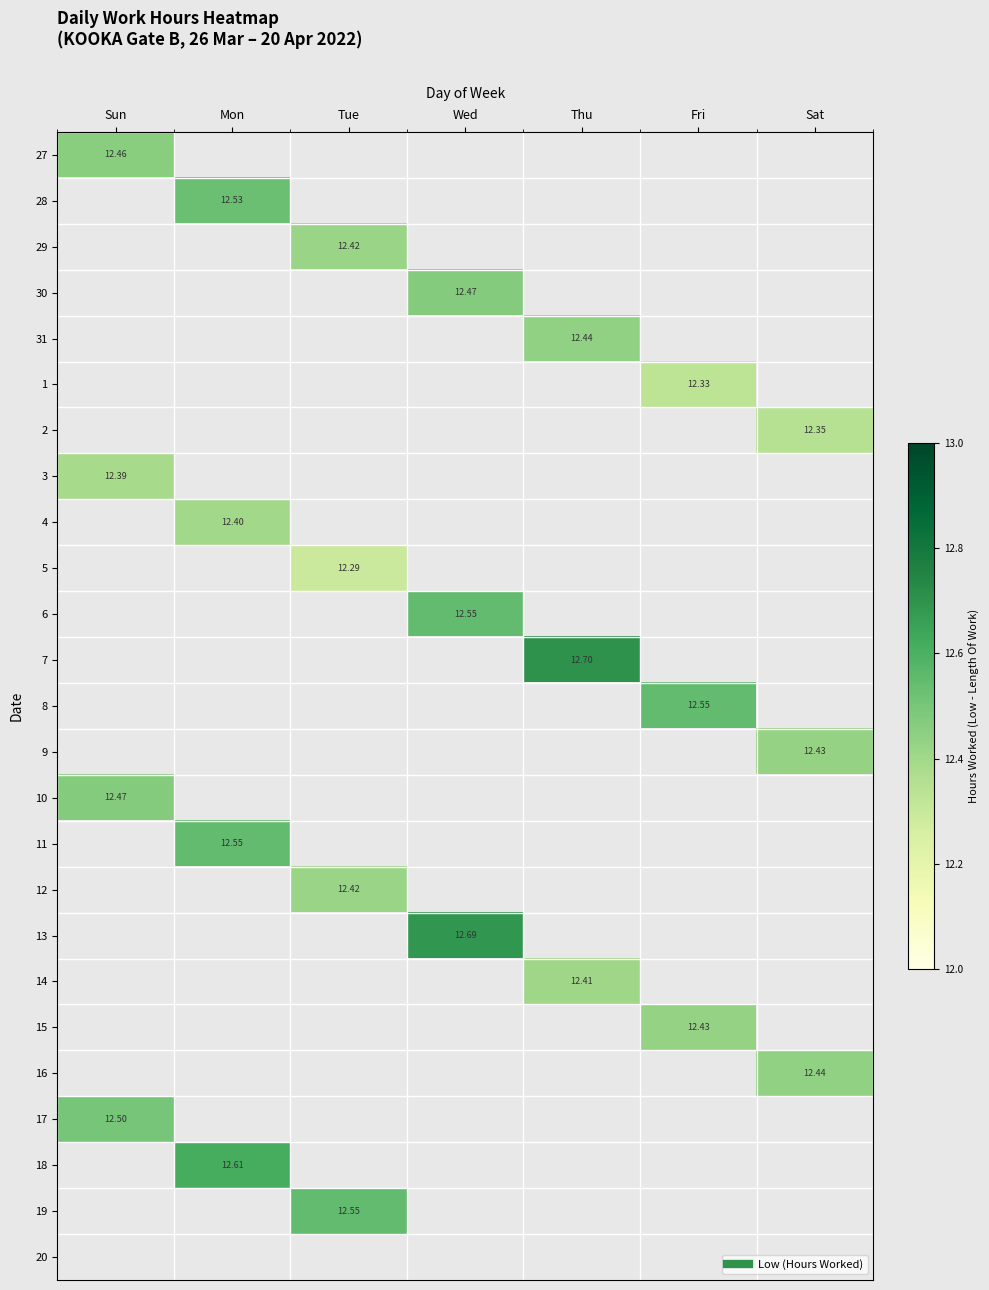

At which category is the sum across all series the highest?

Mon